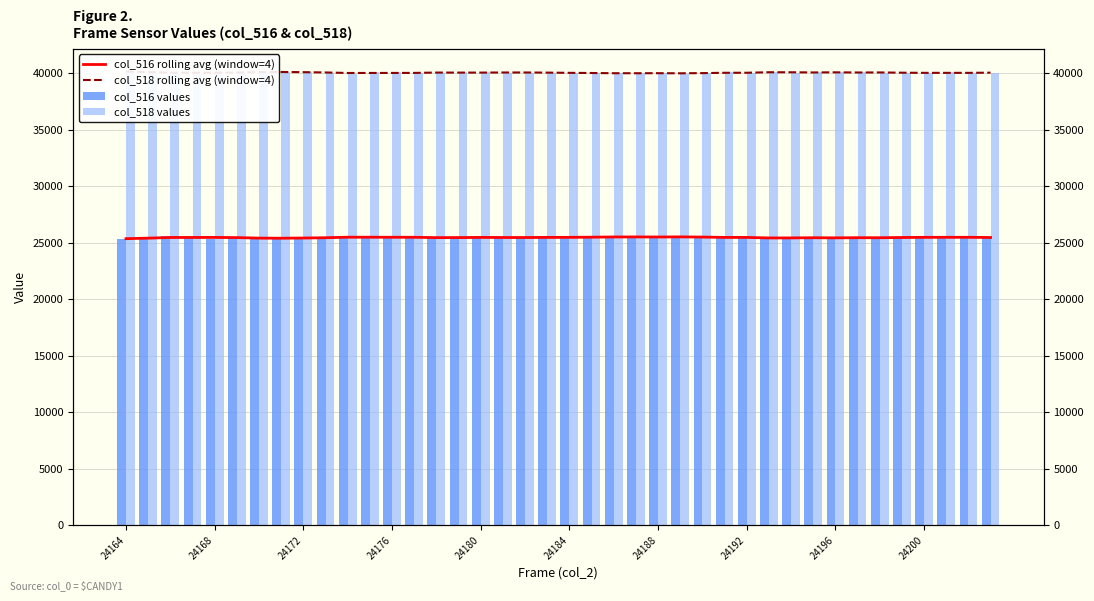

What are all the series names shown in the legend?

col_516 rolling avg (window=4), col_518 rolling avg (window=4), col_516 values, col_518 values